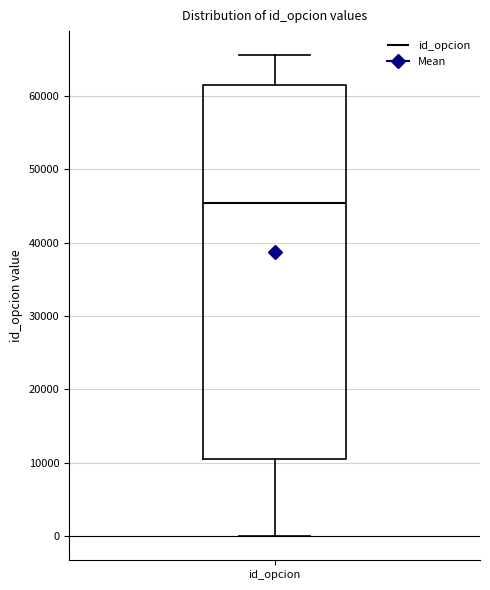

Transcribe this box plot: give where the median line is, the range the box spans, and where the two whiskers end, as read against the y-axis. The values are not printed on the chart, so give them approximately, as read against the axis.

median 45000, box 11000 to 61000, whiskers 0 to 65000